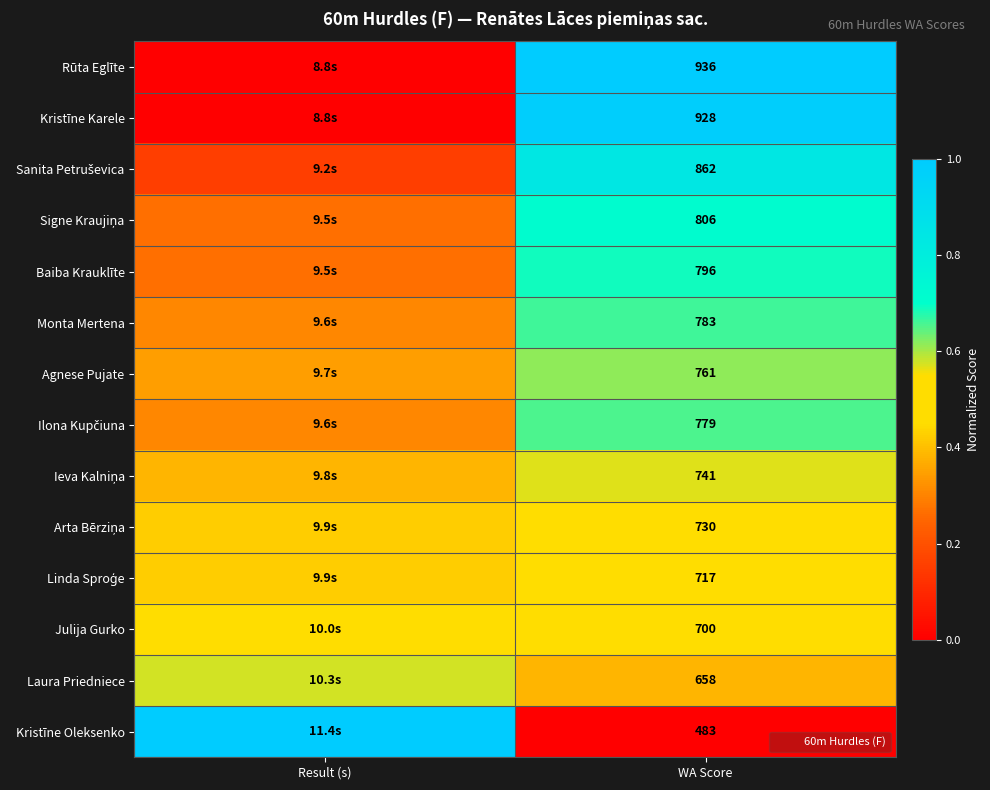

At how many categories does at least one series exceed 0?

2